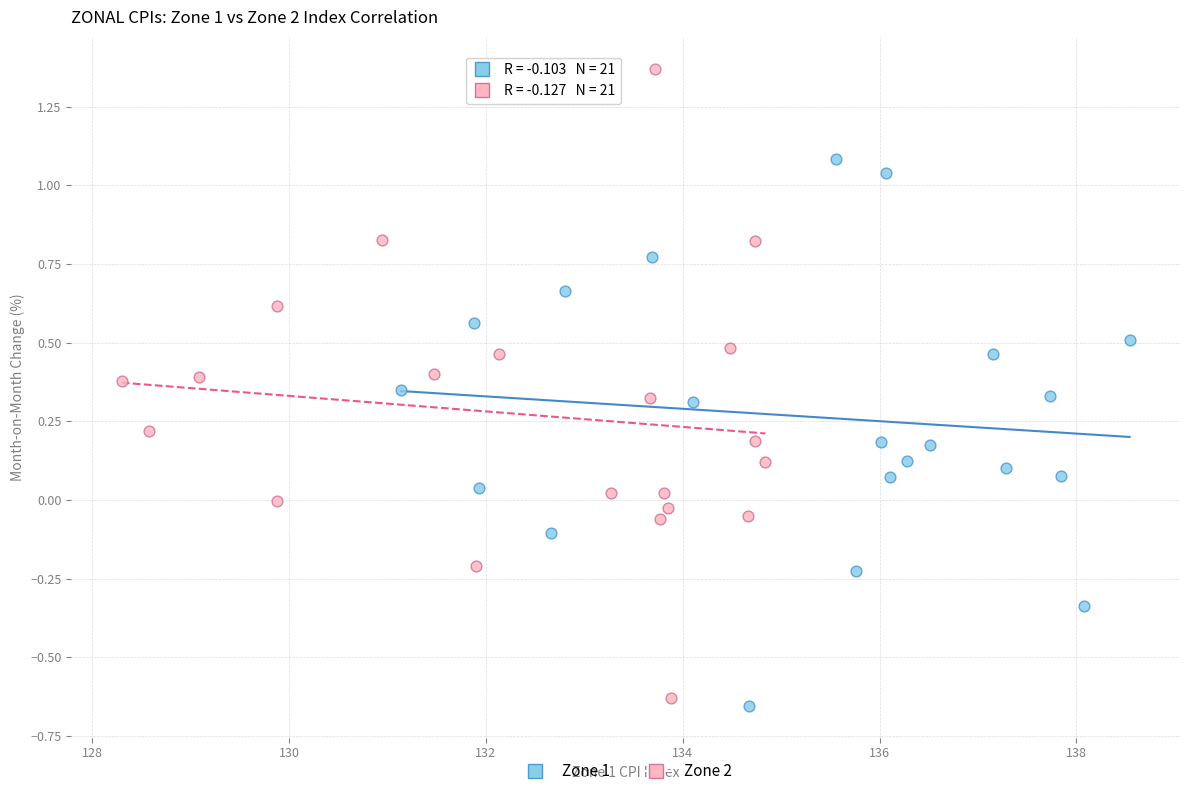

Which series reaches the maximum Y coordinate?

Zone 2